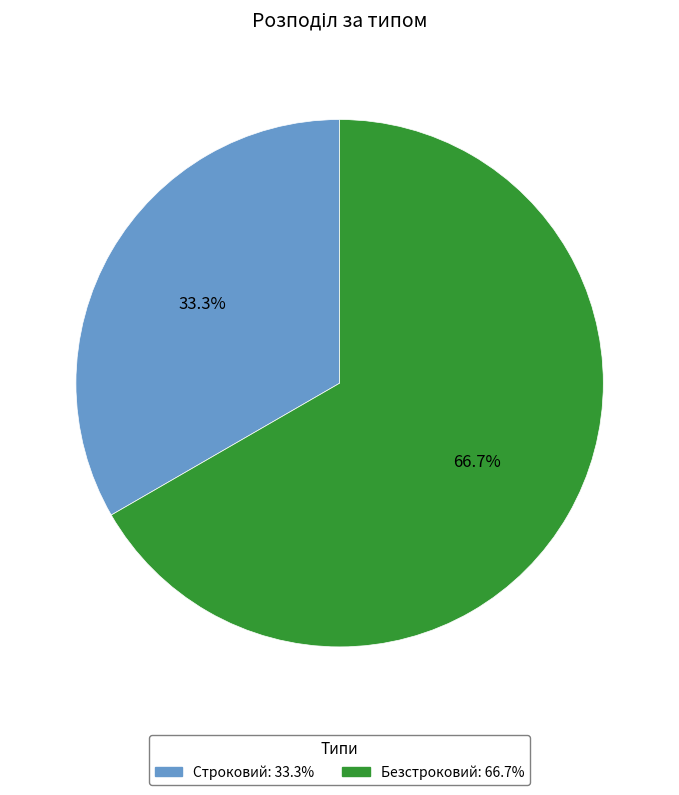

The Строковий slice represents 39% of the pie. True or false?

False